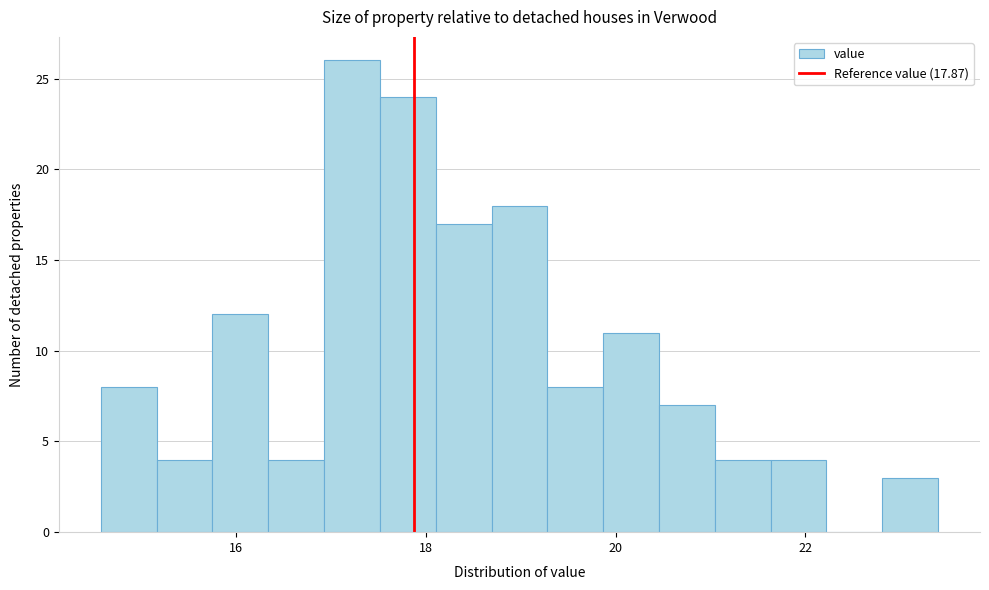

Read against the x-axis, roughly where is the centre of the tallest bar?

17.2